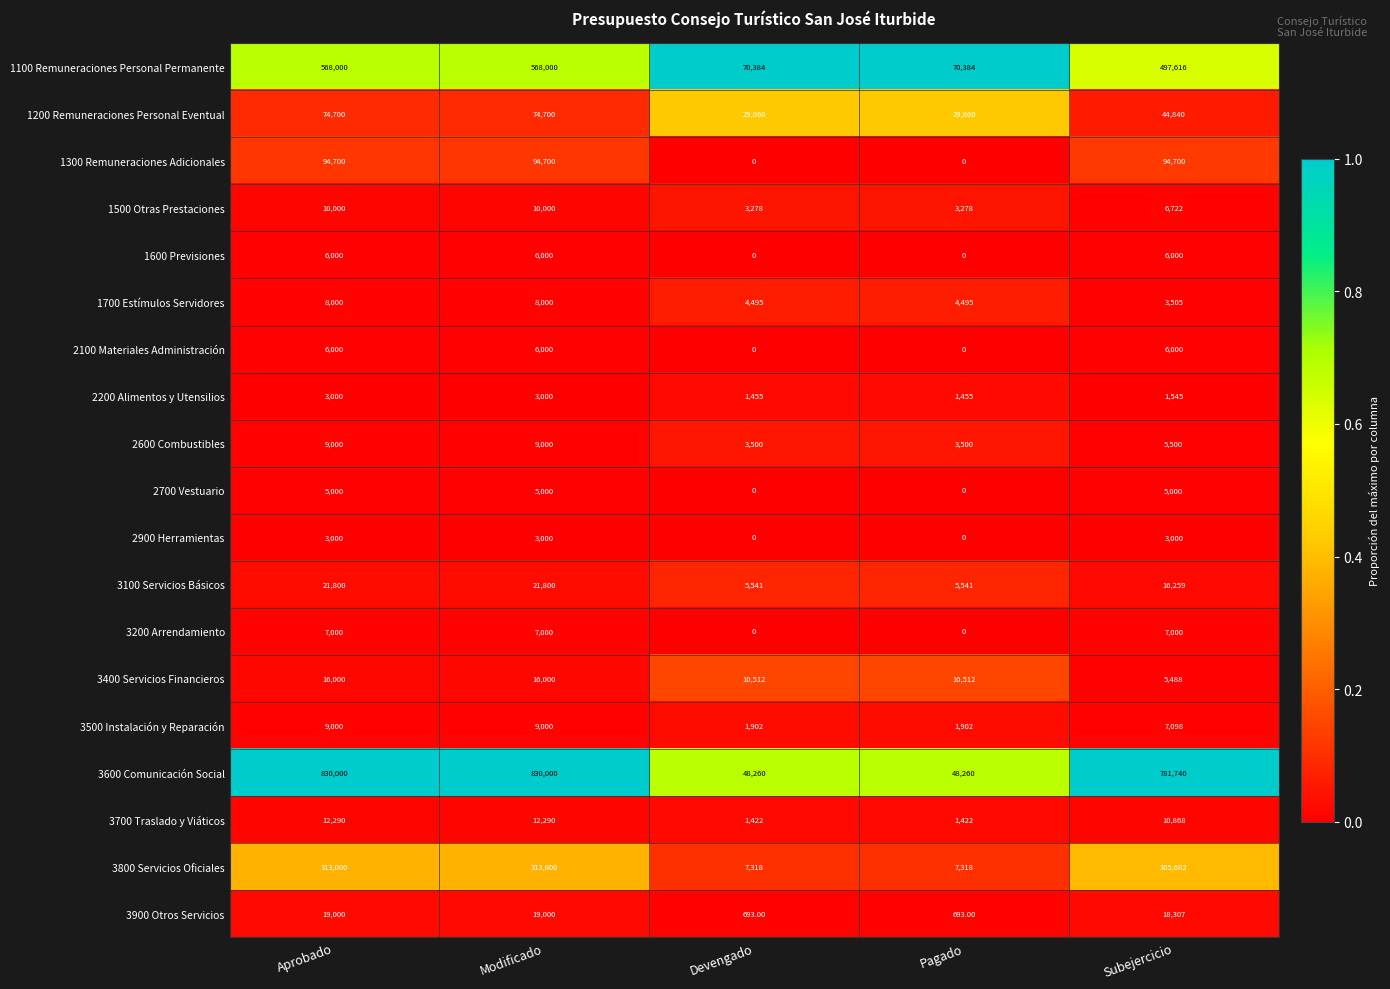

Between Aprobado and Pagado, which series saw the biggest shift?

3600 Comunicación Social